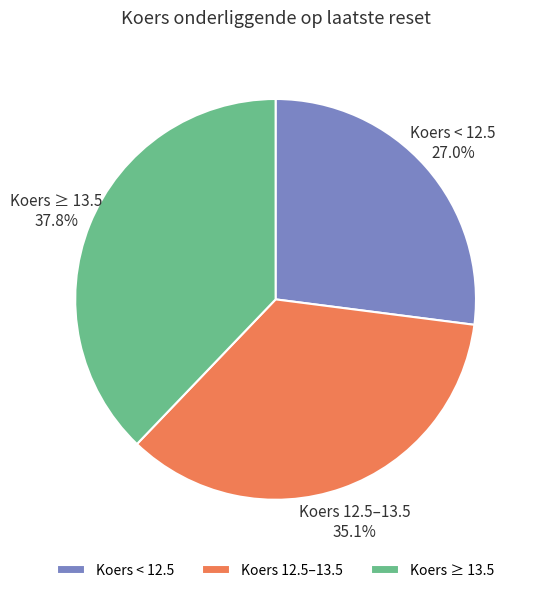

What is the largest slice in the pie chart?

Koers ≥ 13.5